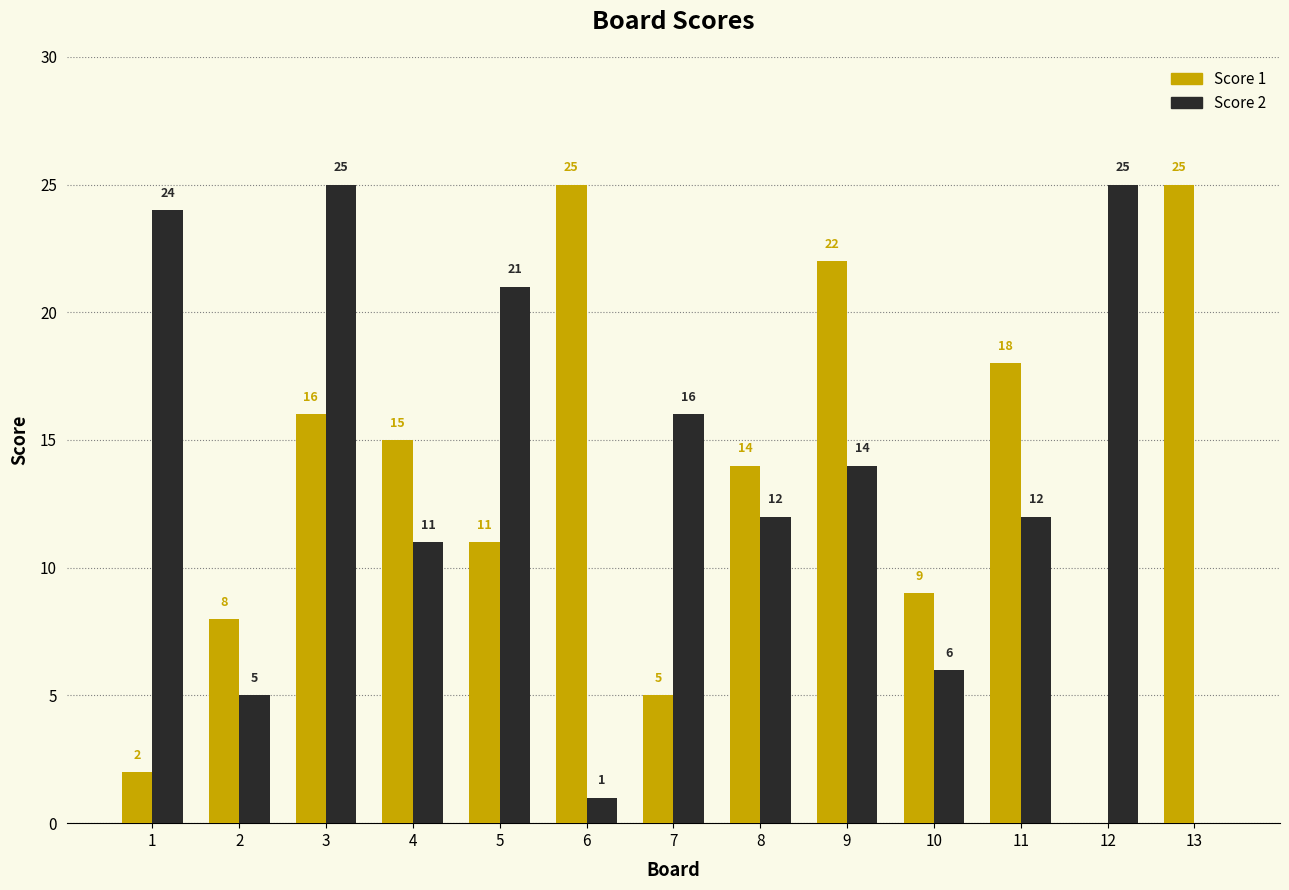

At which category is the sum across all series the highest?

3